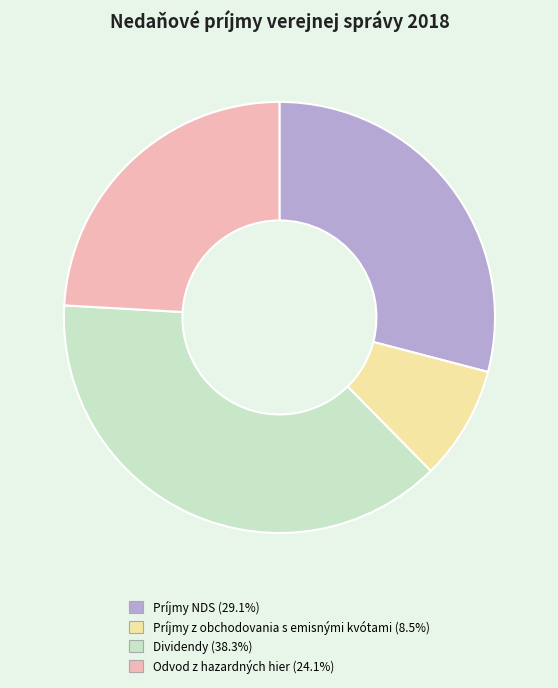

Rank the categories by value from highest to lowest.

Dividendy, Príjmy NDS, Odvod z hazardných hier, Príjmy z obchodovania s emisnými kvótami